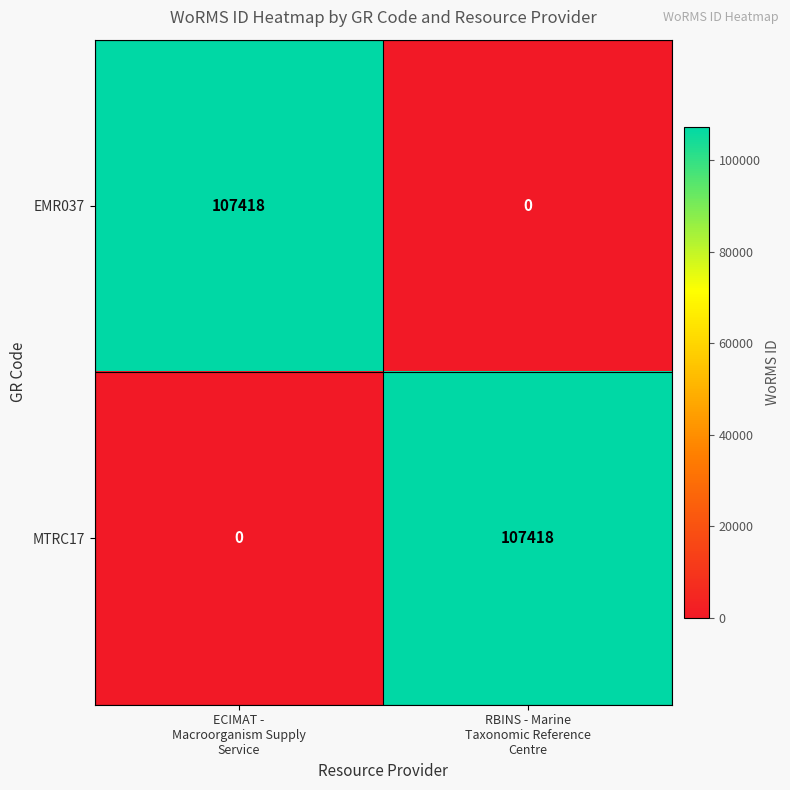

What is the maximum value shown in the chart?

107418